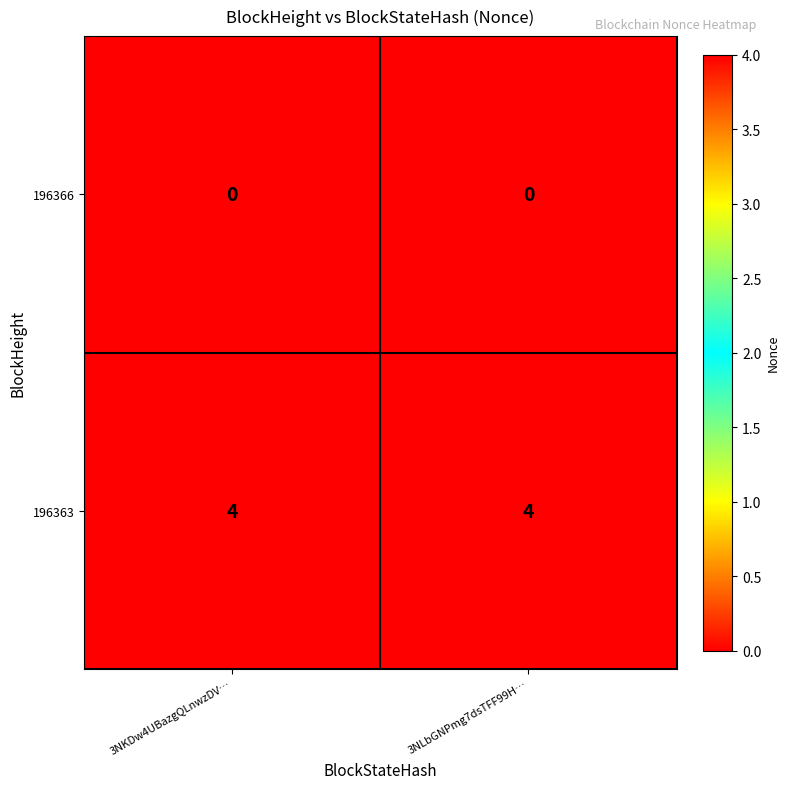

Is it true that 196366 equals 0 at 3NKDw4UBazgQLnwzDV…?

True